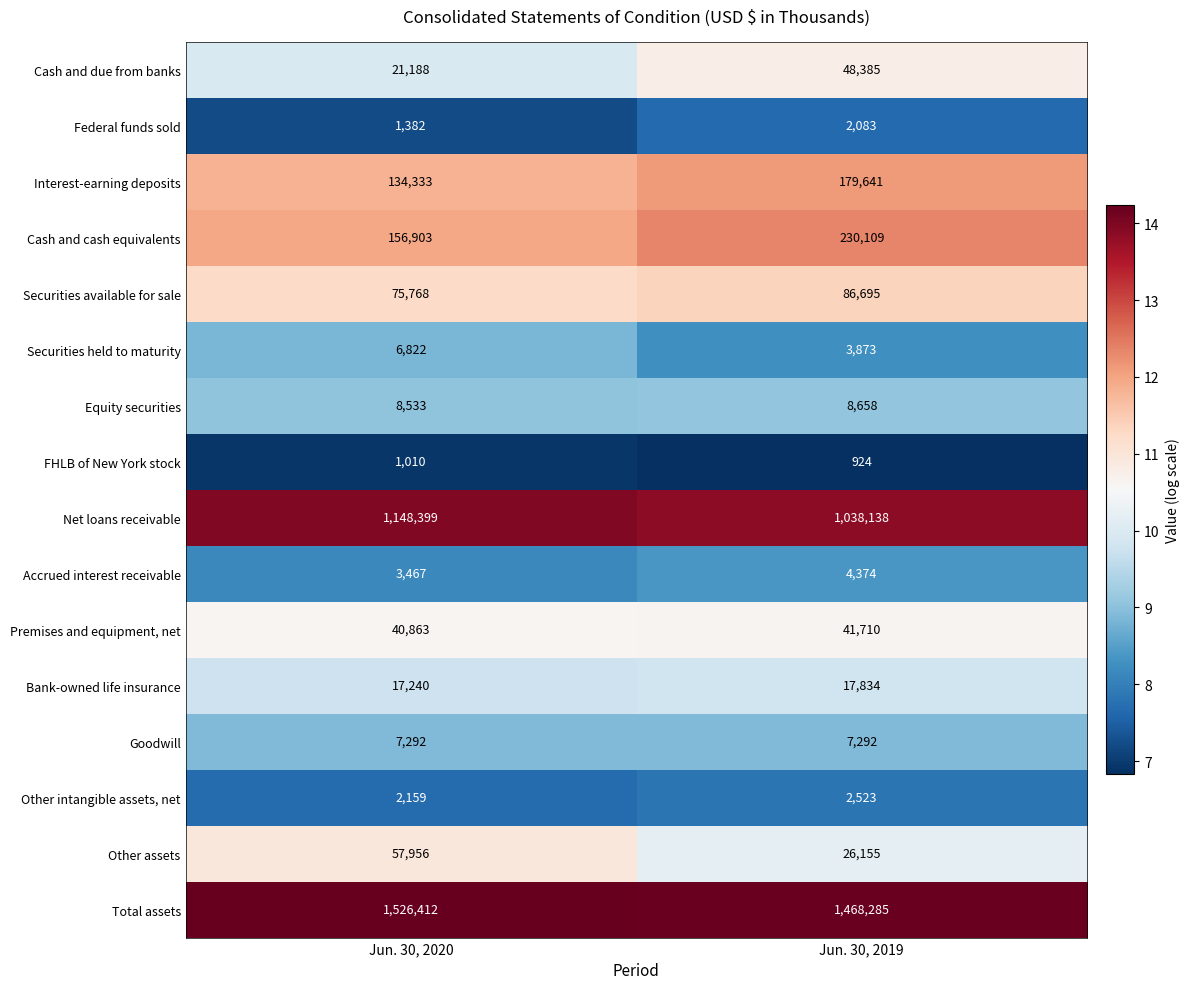

What is the sum of the FHLB of New York stock values at Jun. 30, 2019 and Jun. 30, 2020?

1934